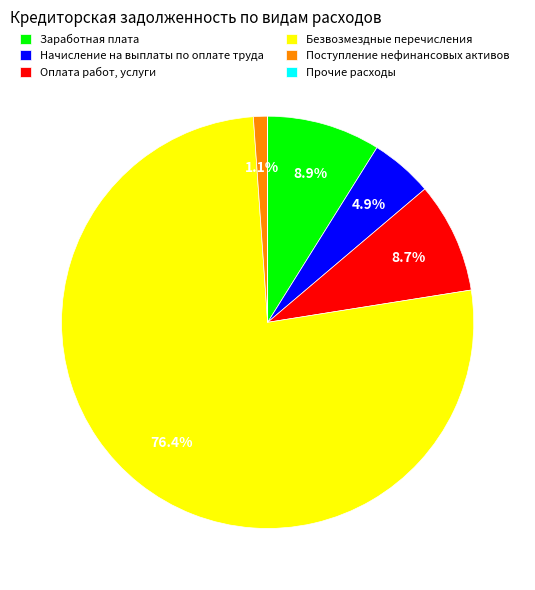

Which category accounts for the majority?

Безвозмездные перечисления